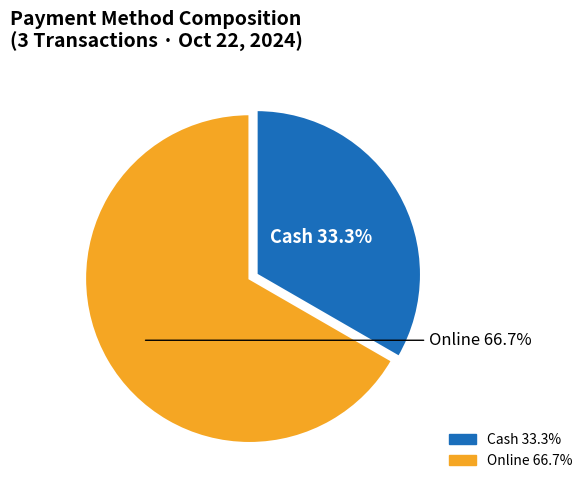

How many segments does this pie chart have?

2